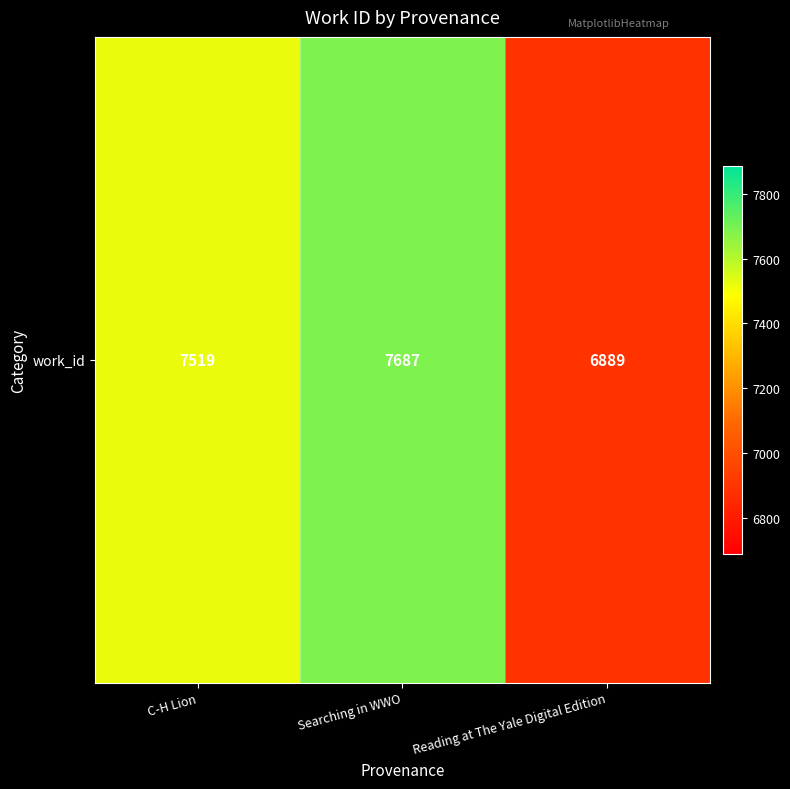

At which category does the chart reach its peak across all series?

Searching in WWO